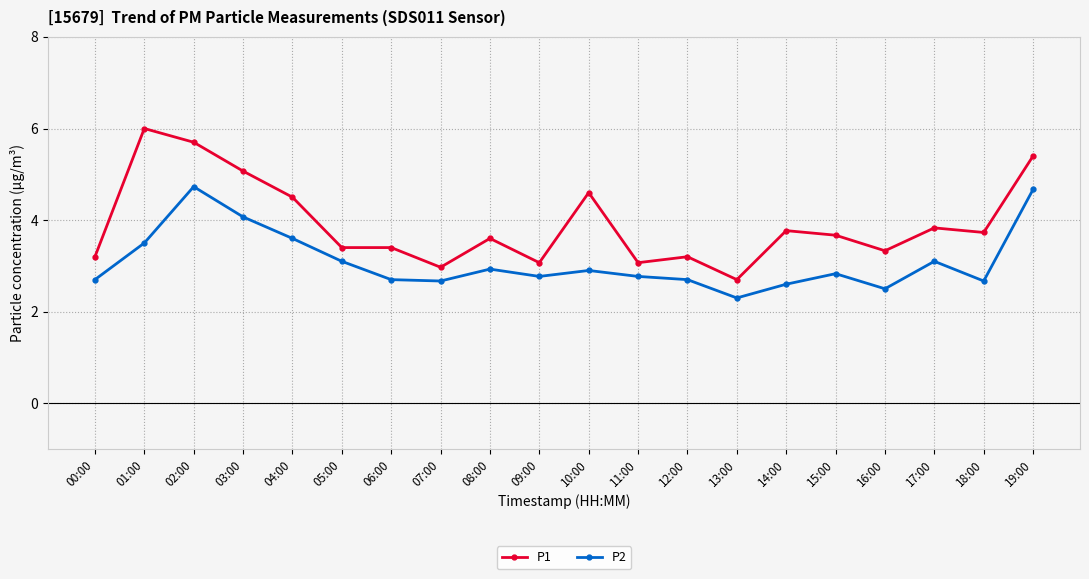

What is the difference between the second highest and second lowest values in the P1 series?

2.7